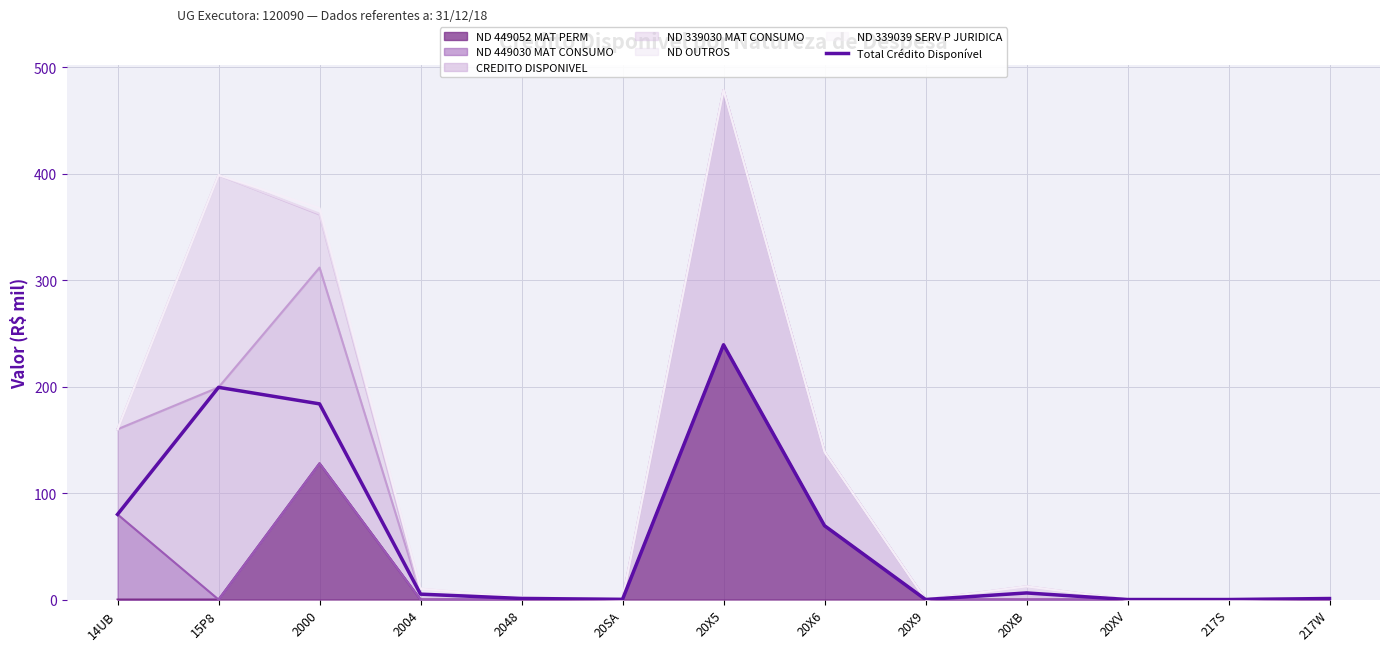

Reading left to right, list all the values displayed in this chart.

14UB=80.0	15P8=199.3	2000=183.8	2004=5.1	2048=1.0	20SA=0.2	20X5=239.3	20X6=69.4	20X9=0.0	20XB=6.2	20XV=0.0	217S=0.0	217W=0.9